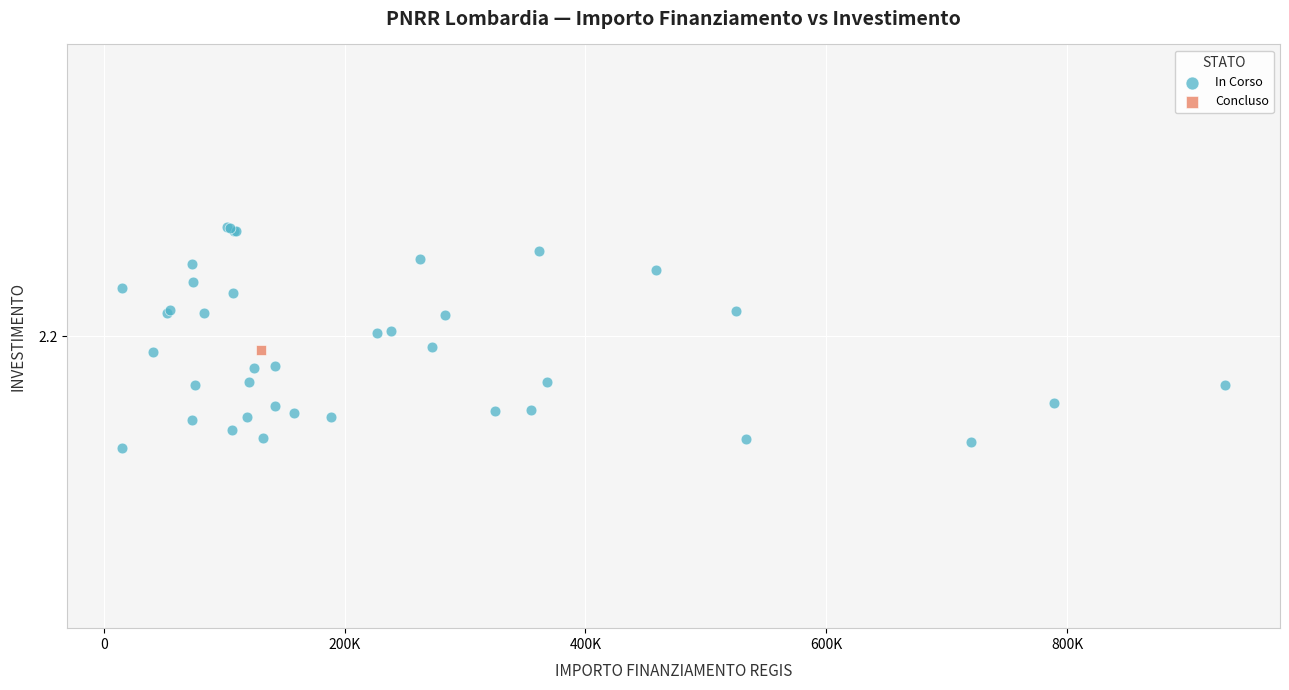

What are all the series names shown in the legend?

In Corso, Concluso